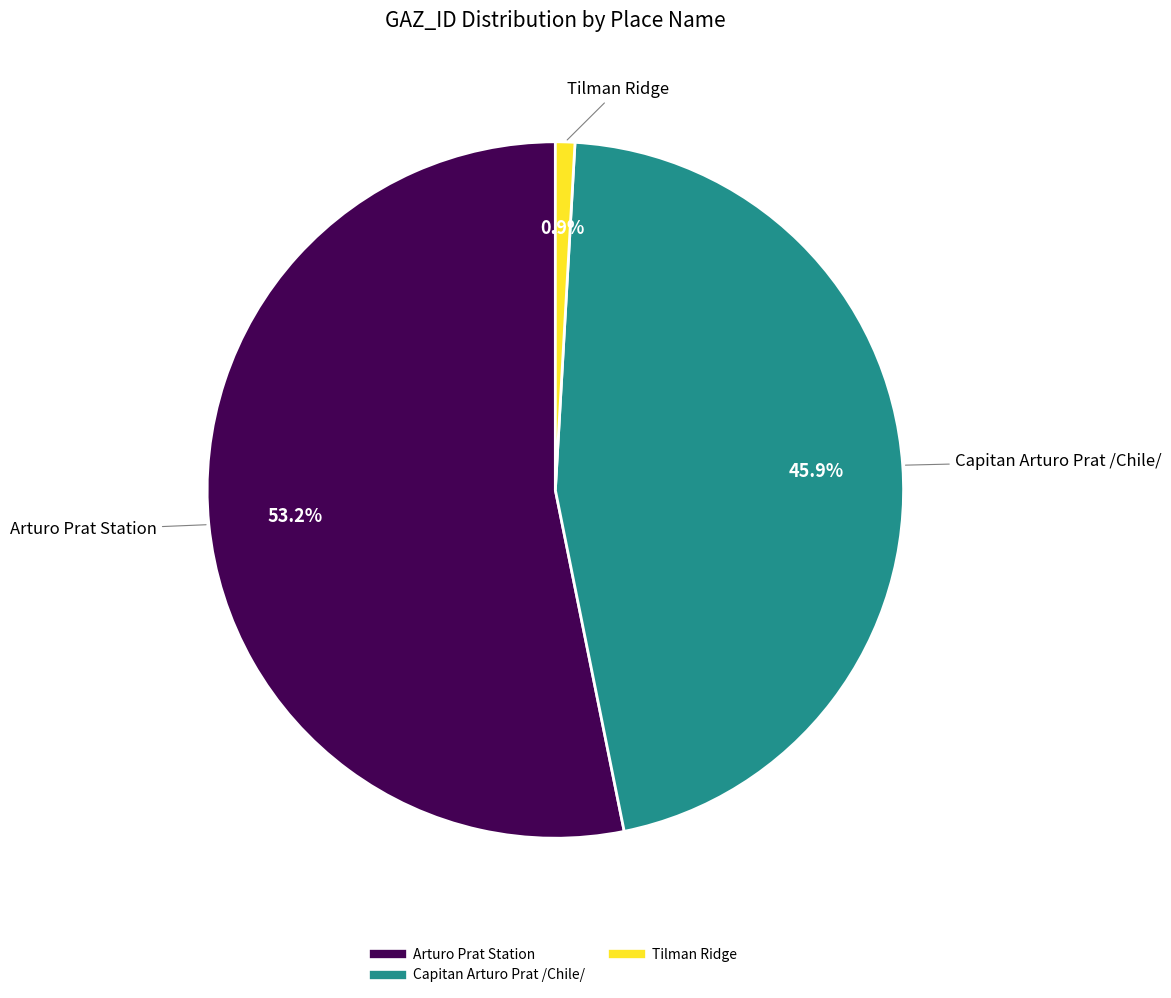

Does any single category account for the majority?

Yes